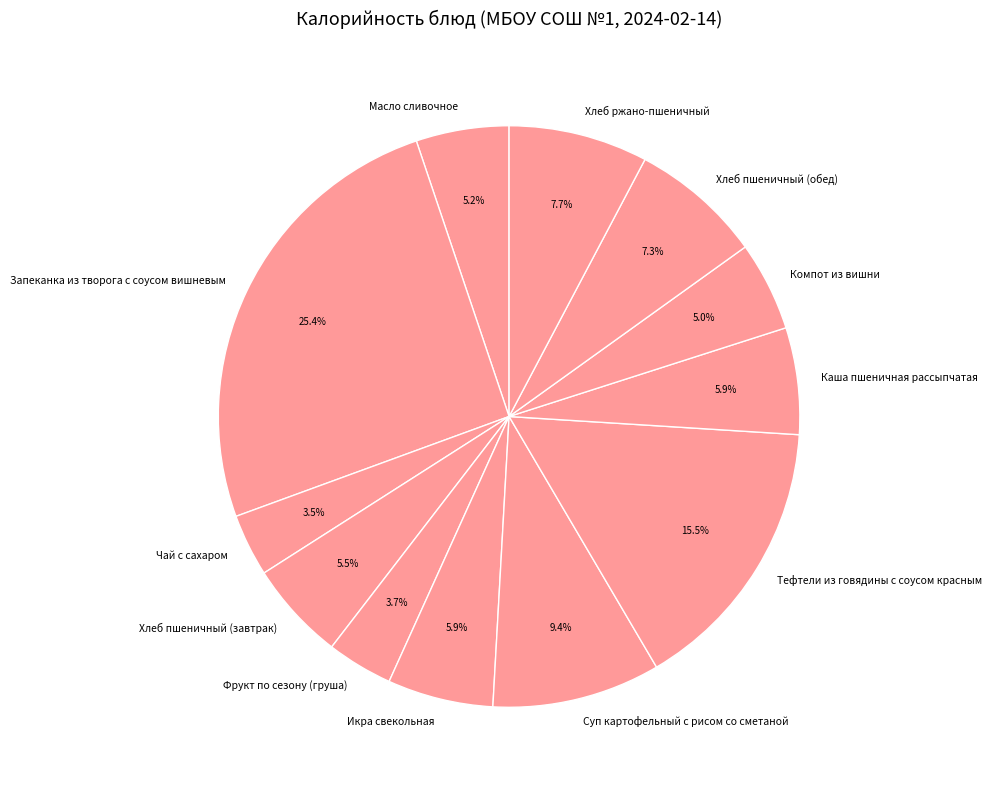

To the nearest percent, what is the average slice percentage?

8%